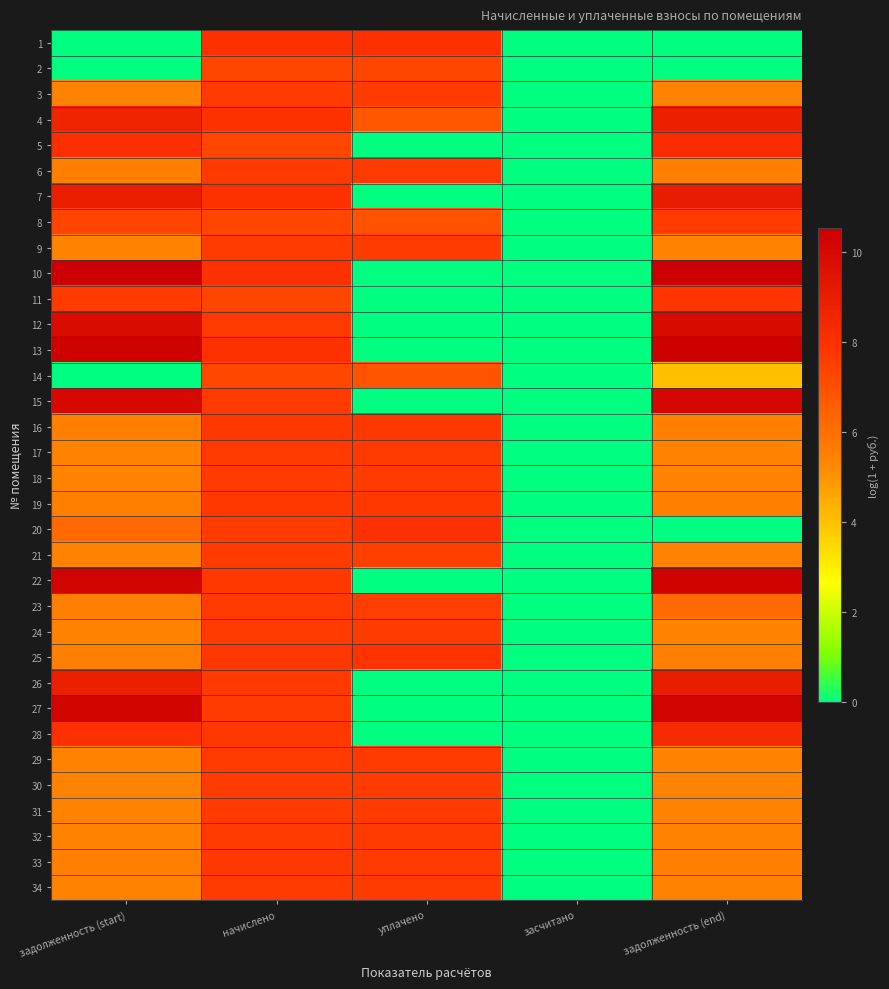

What is the spread (max minus min) of values at уплачено?

8.0